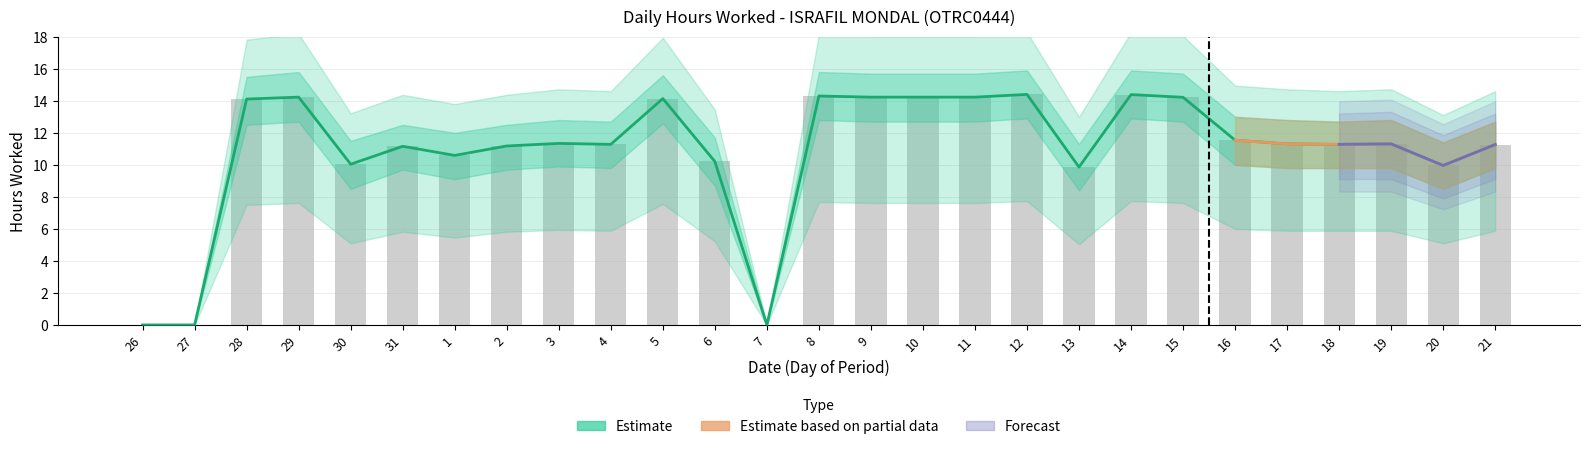

How many groups of bars are there?

27